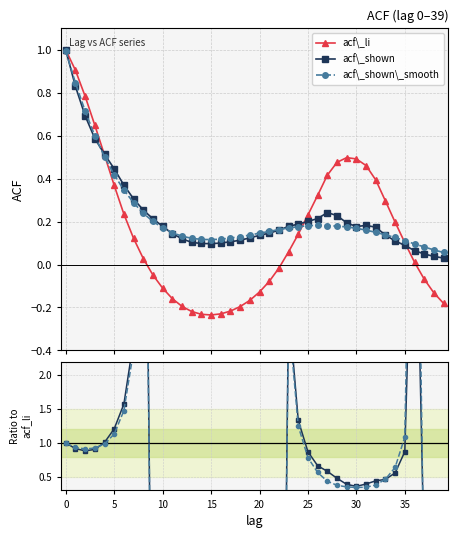

Is the value of acf\_li at 12 greater than the value of acf\_shown at 39?

No